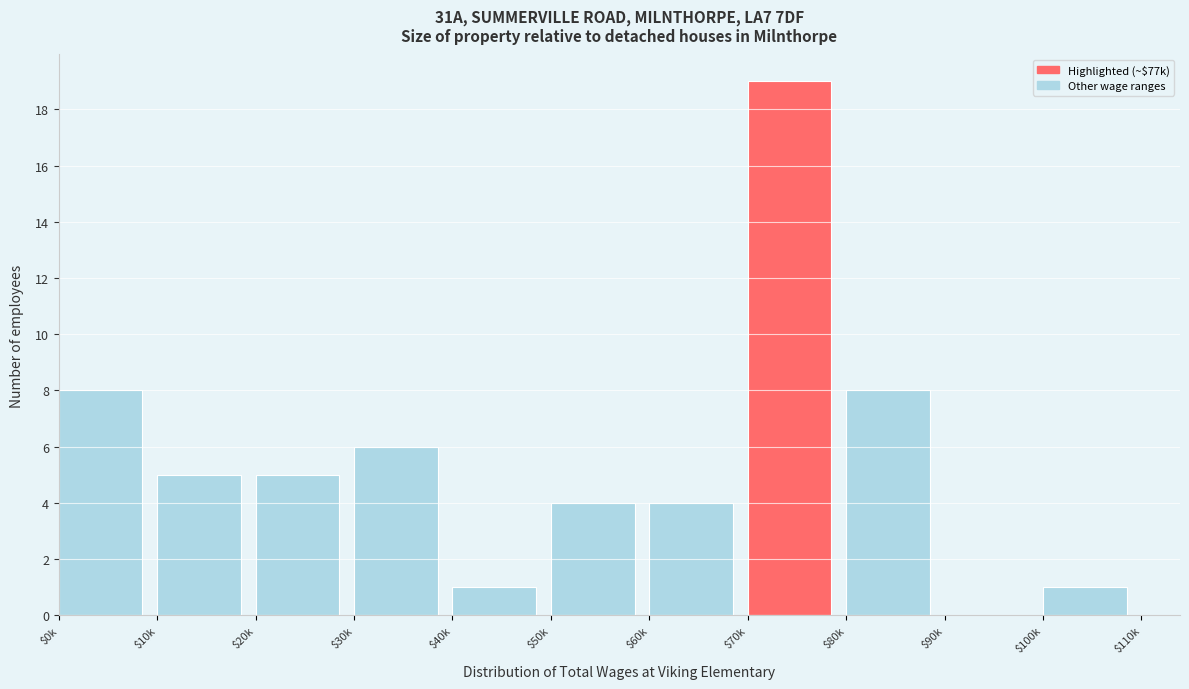

Which label corresponds to the largest value in the chart?

$70k